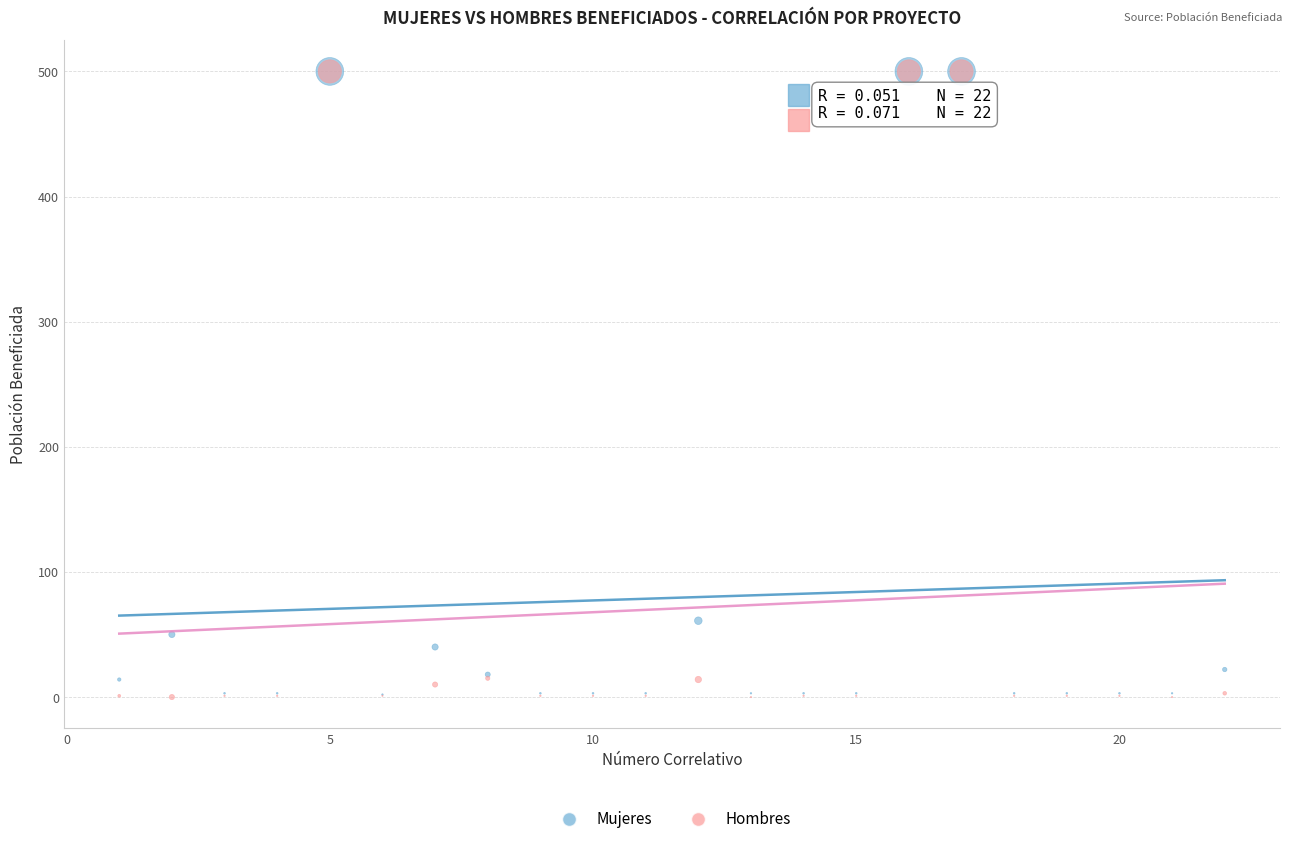

In the Mujeres series, what Y value is closest to 251?

61